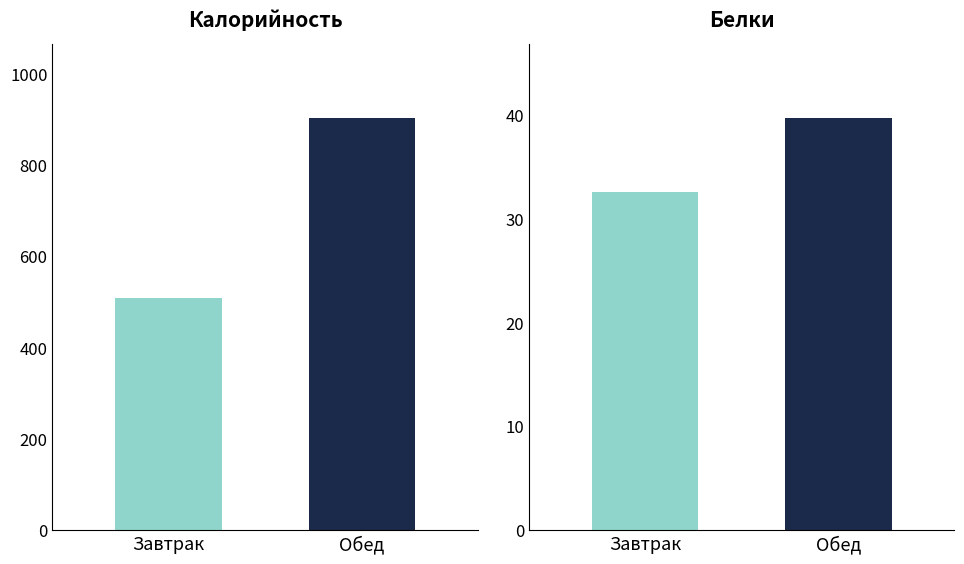

What is the sum of the Белки values at Завтрак and Обед?

72.4